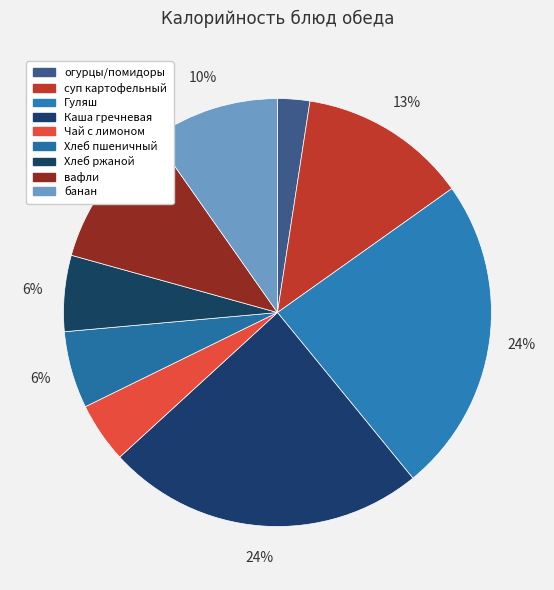

Which has a higher value, Чай с лимоном or огурцы/помидоры?

Чай с лимоном